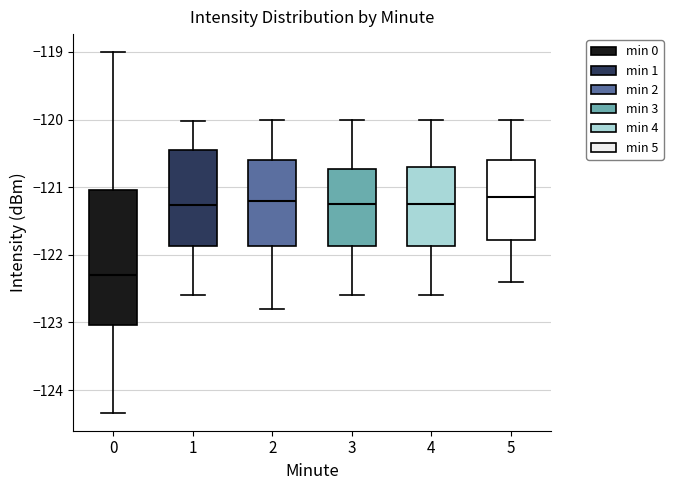

Where is the upper edge of the box at x = 3 on the y-axis? The values are not printed on the chart, so give them approximately, as read against the axis.

-120.7